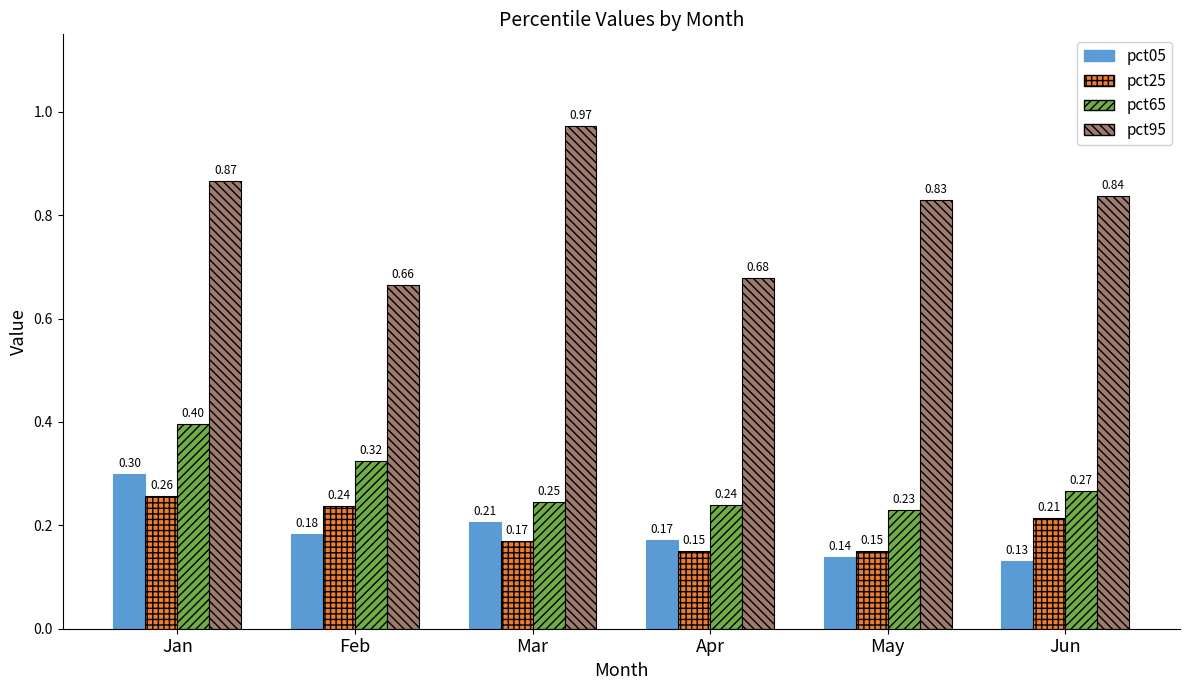

Rank the series at Jun from highest to lowest value.

pct95, pct65, pct25, pct05